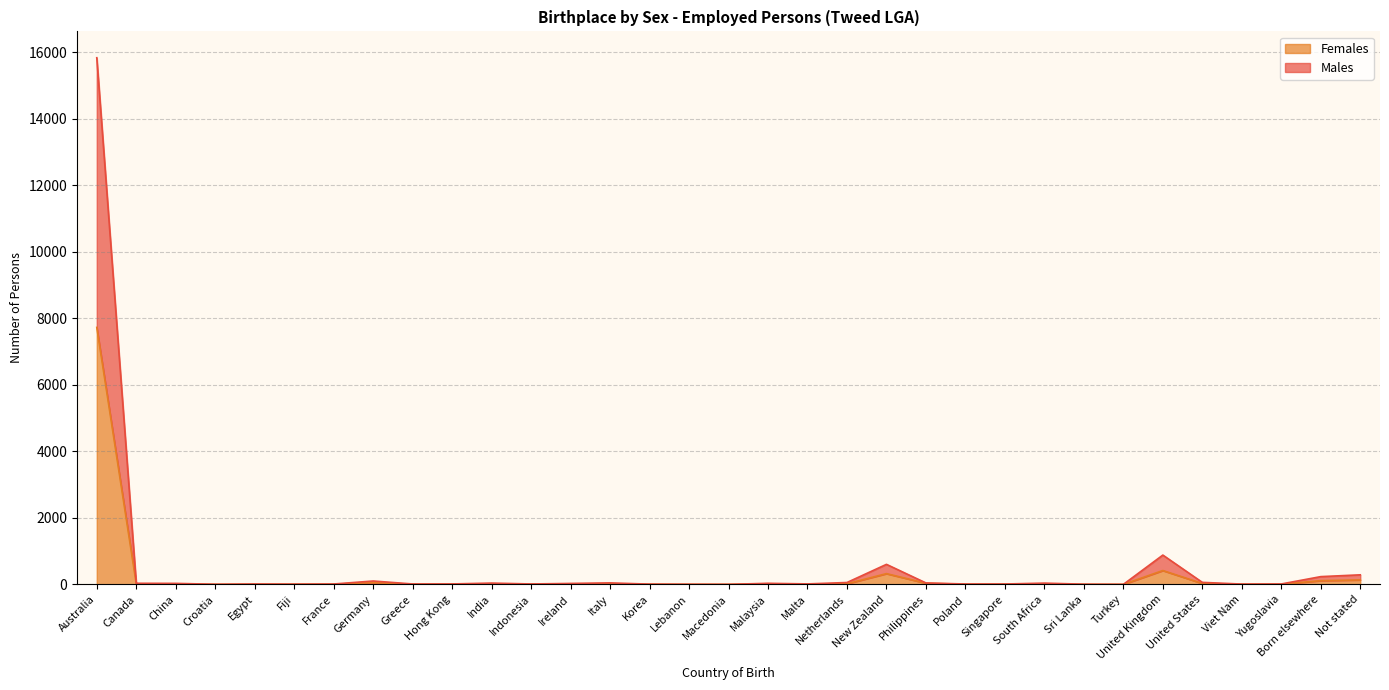

The Females series shows 73 at Germany. True or false?

False